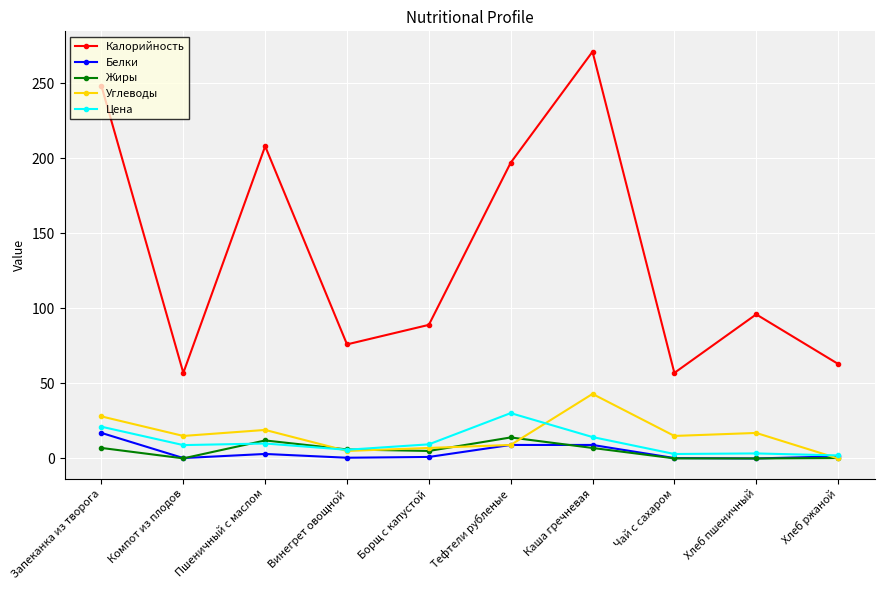

What is the minimum value for Калорийность?

57.0